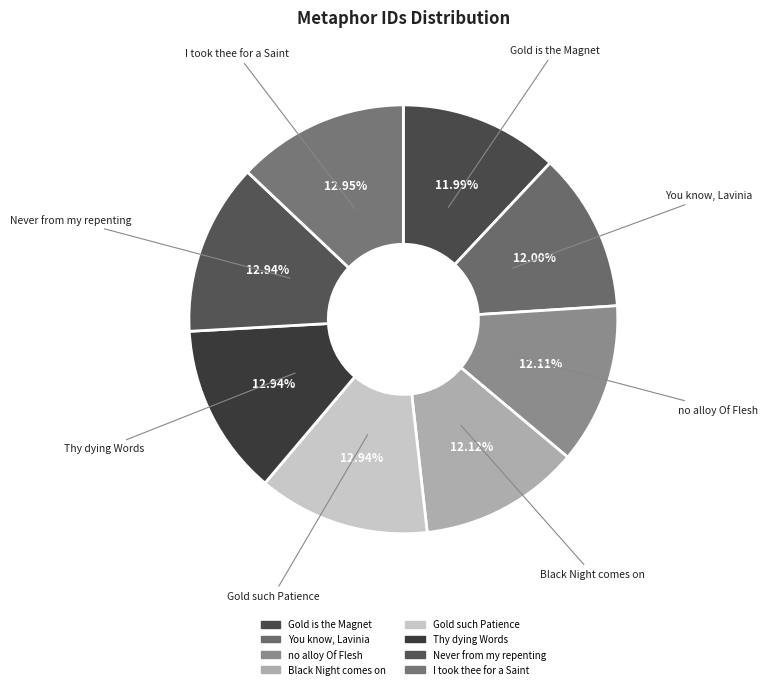

What is the smallest slice in the pie chart?

Gold is the Magnet